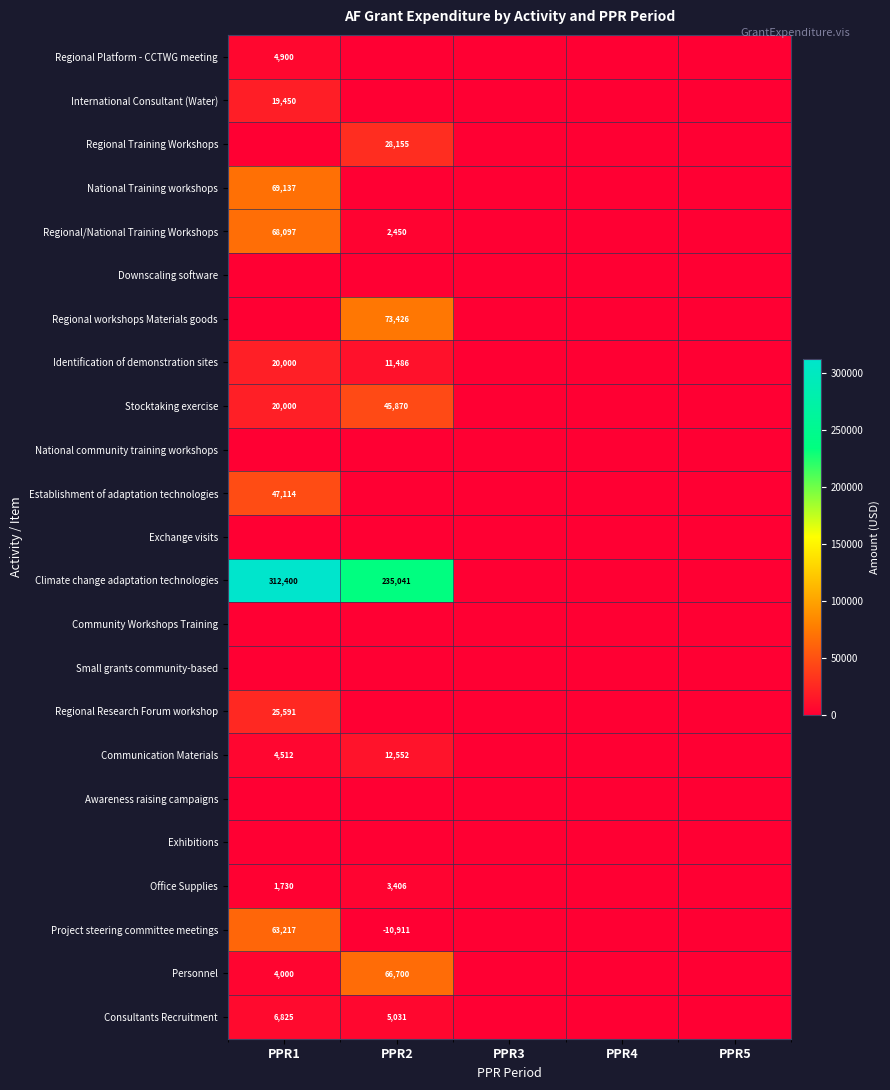

The Regional/National Training Workshops series shows 68097 at PPR1. True or false?

True